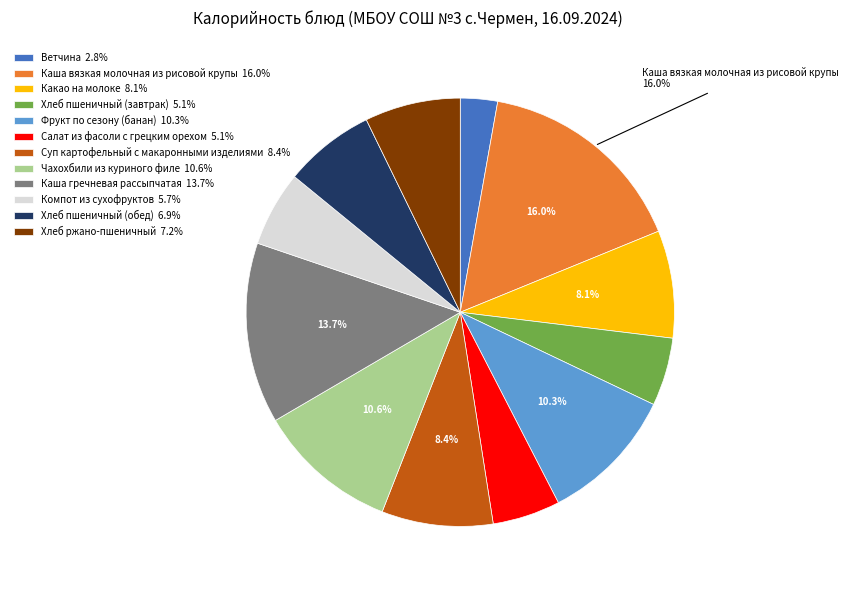

To the nearest percent, what is the difference between the largest and smallest slice percentages?

13%